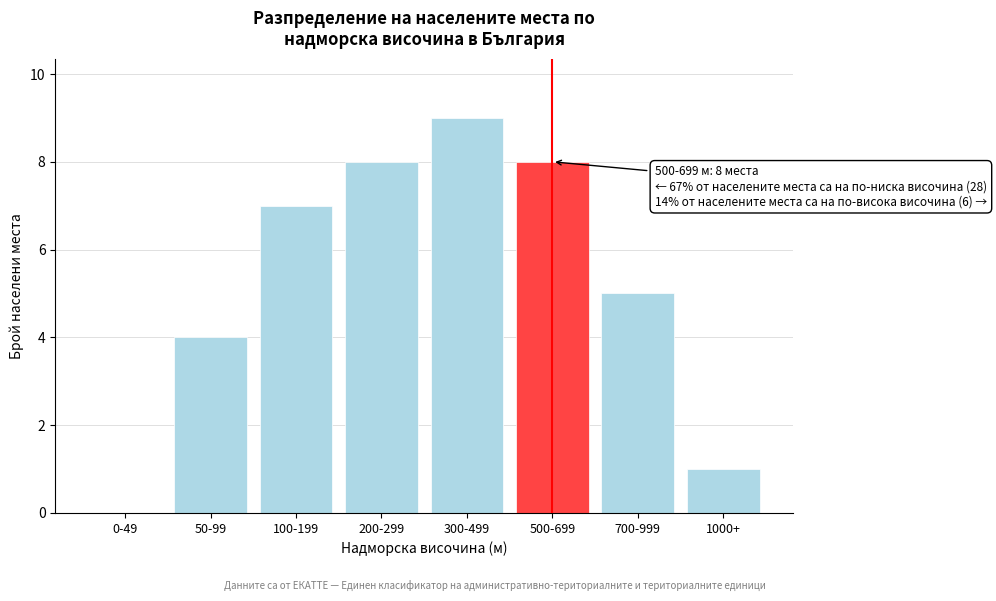

Reading left to right, extract all data points from this chart.

0-49=0	50-99=4	100-199=7	200-299=8	300-499=9	500-699=8	700-999=5	1000+=1